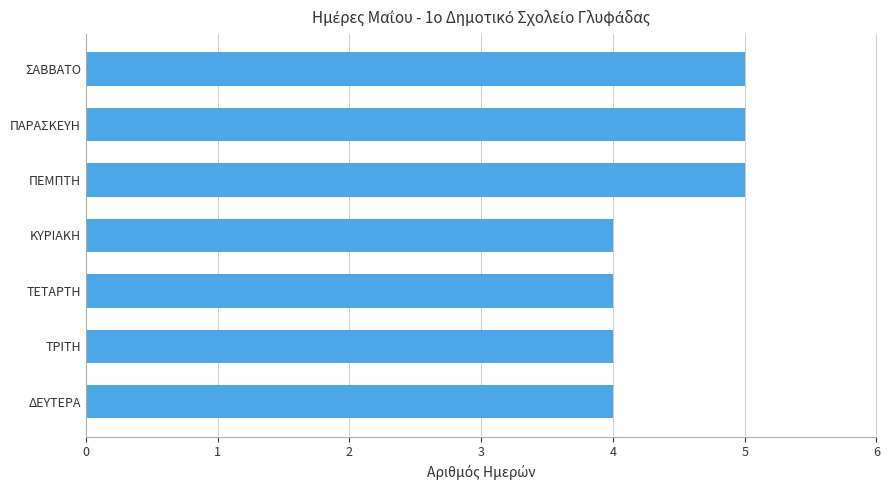

What is the change in value from ΚΥΡΙΑΚΗ to ΠΑΡΑΣΚΕΥΗ?

+1